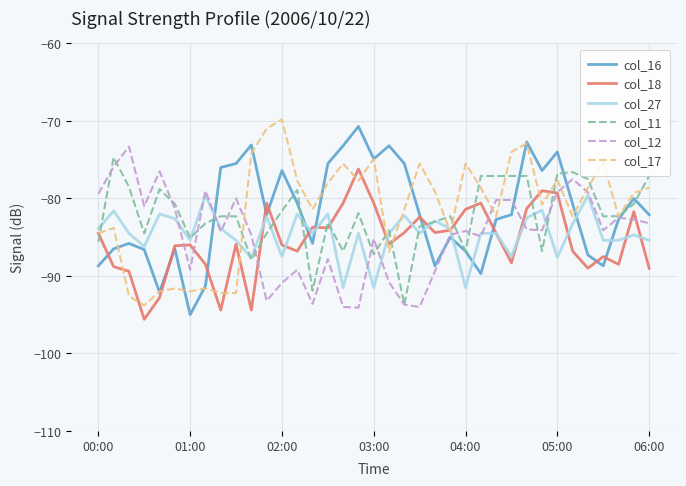

What is the minimum value shown in the chart?

-95.6